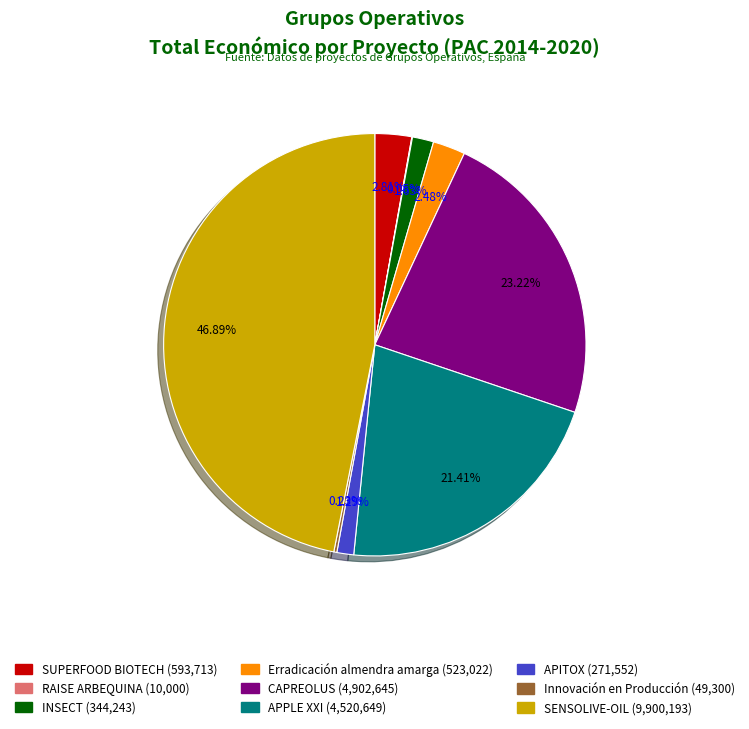

Is it true that SUPERFOOD BIOTECH is 12% of the pie?

False